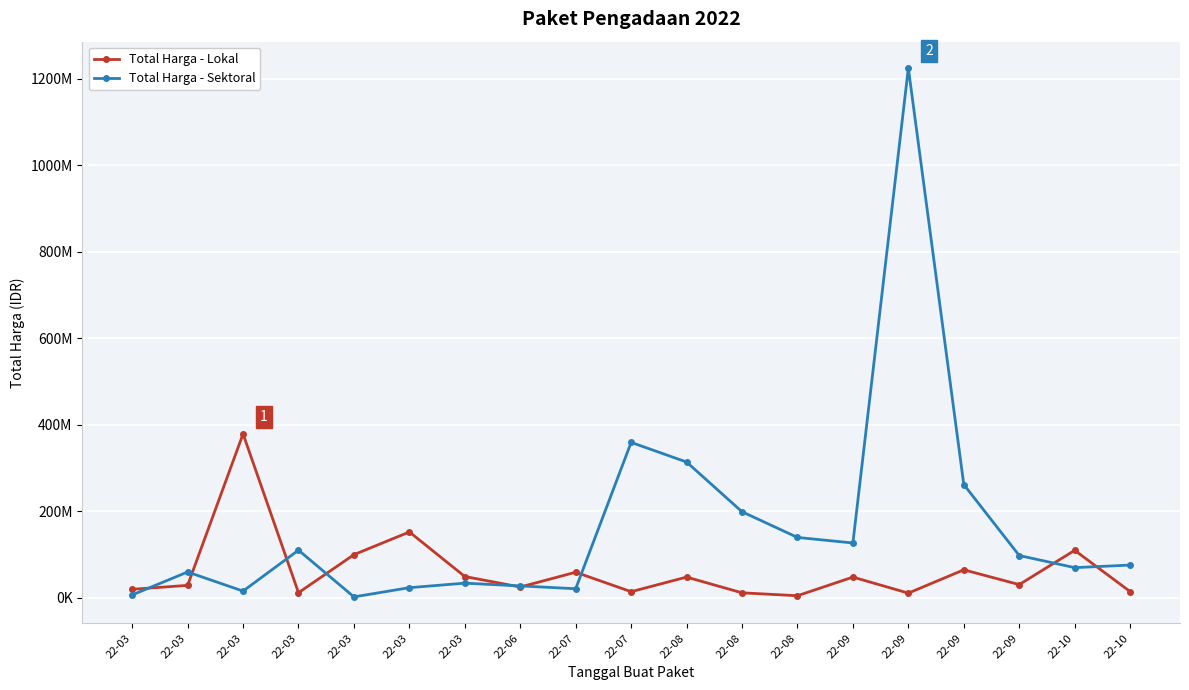

Does the chart have visible grid lines?

Yes